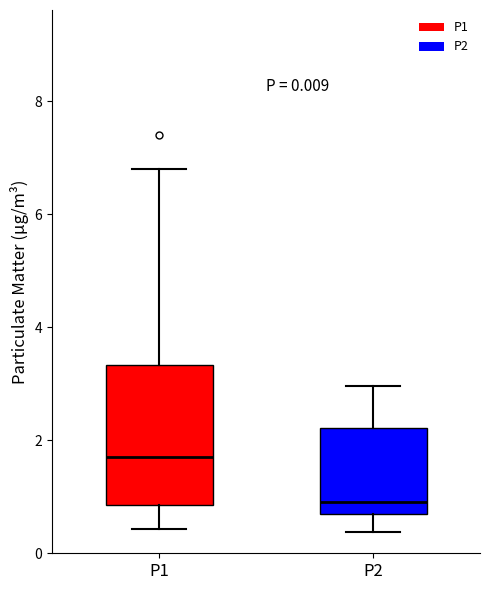

Comparing the boxes themselves (not the whiskers), which one is the tallest?

P1